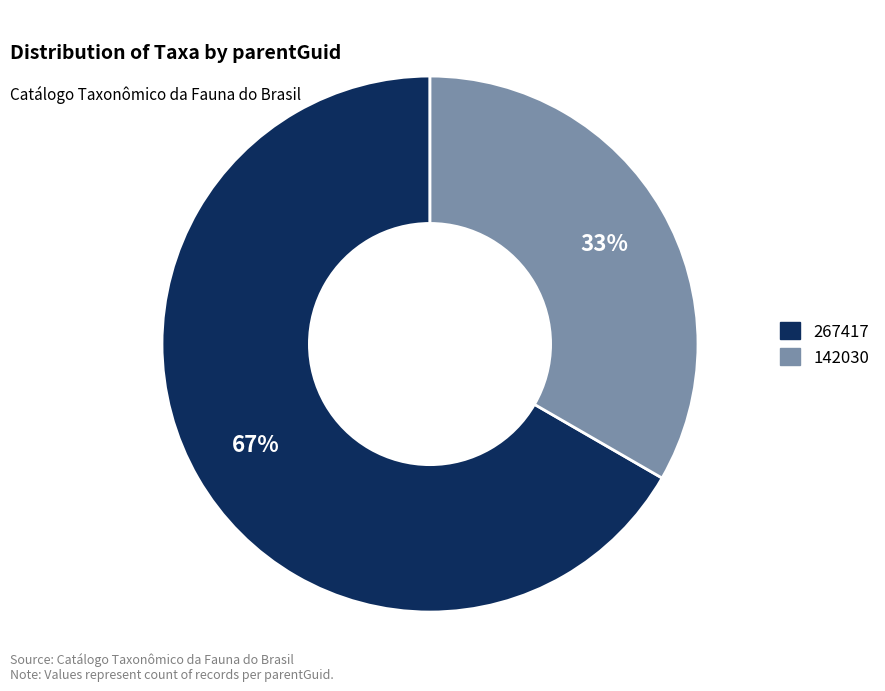

Count the number of slices in the pie.

2